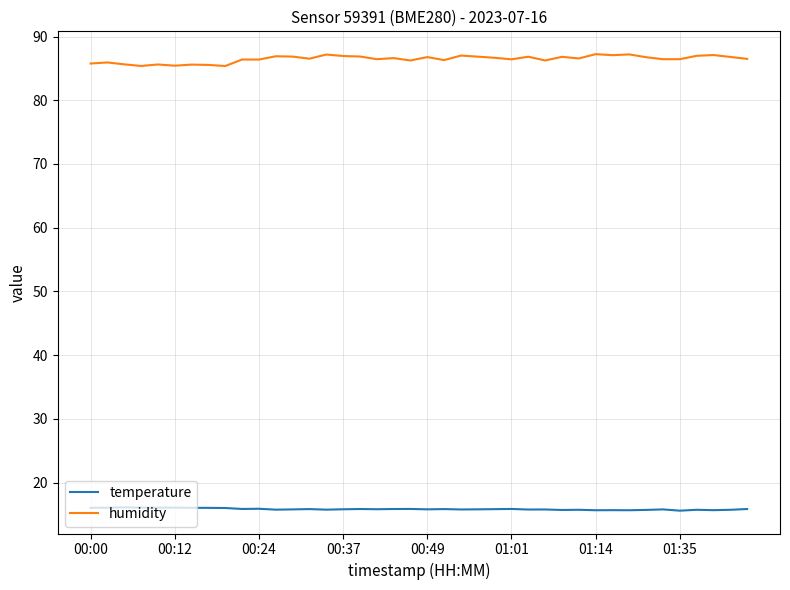

True or false: humidity and temperature intersect in this chart.

False